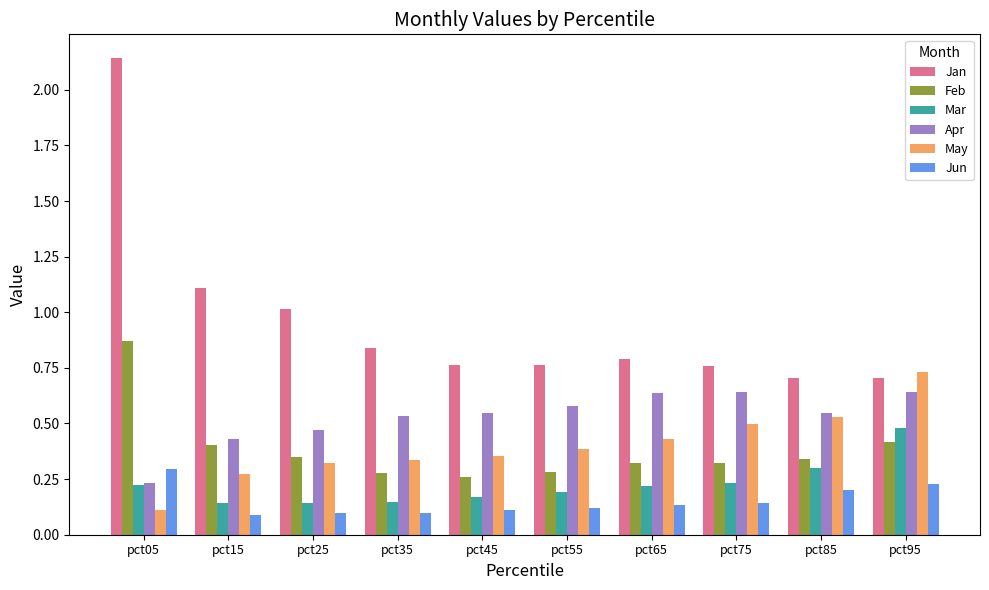

What is the sum of the Jan values at pct35 and pct45?

1.6